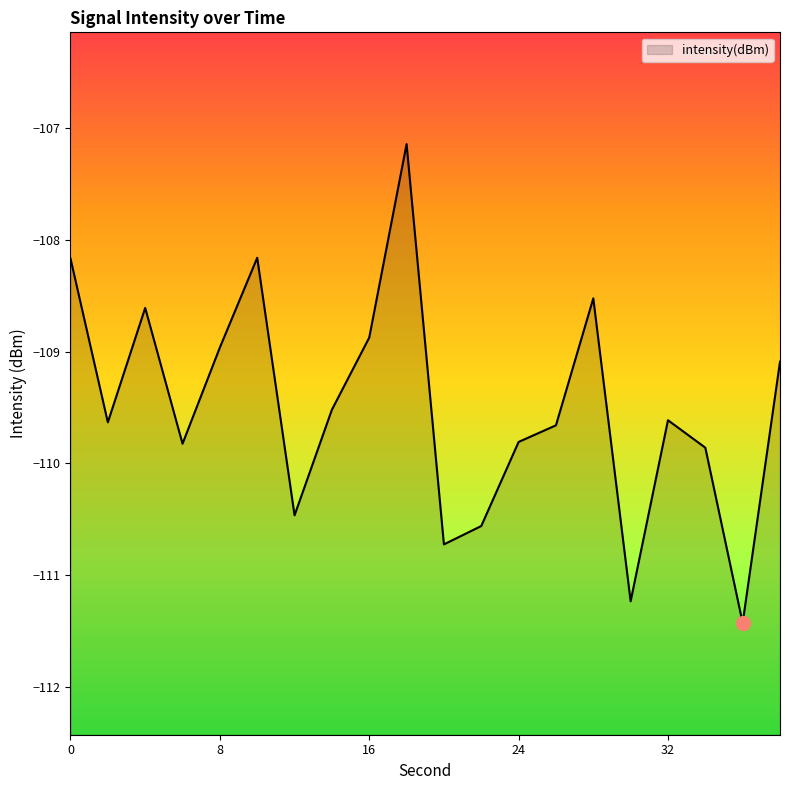

How many points are lower than both their immediate neighbors (excluding endpoints)?

6